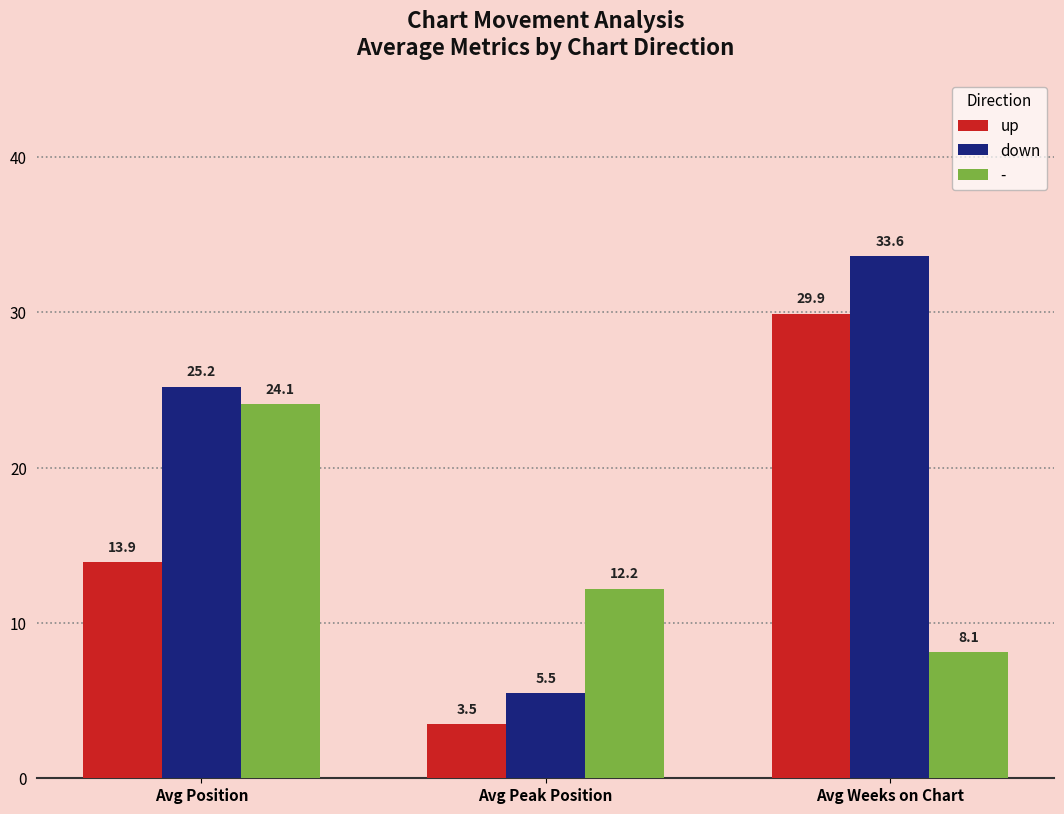

What is the spread (max minus min) of values at Avg Position?

11.3